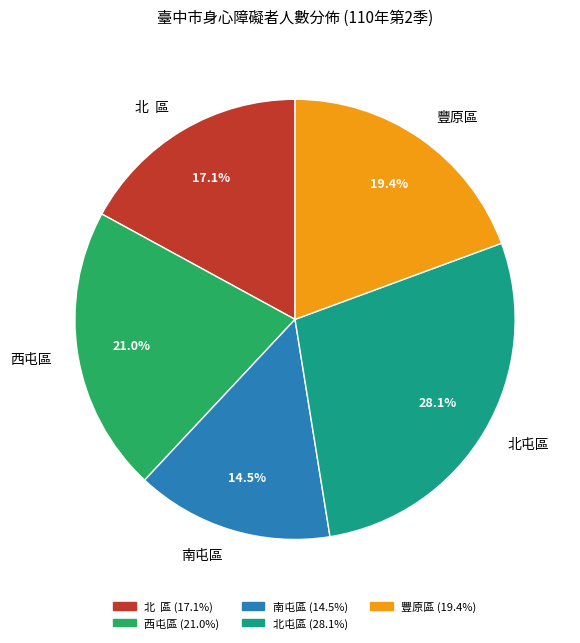

What is the smallest slice in the pie chart?

南屯區